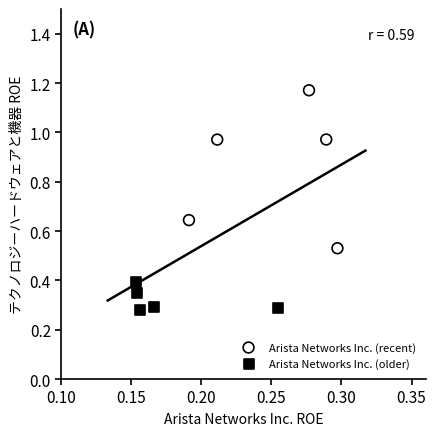

Which series contains the highest Y value?

Arista Networks Inc. (recent)